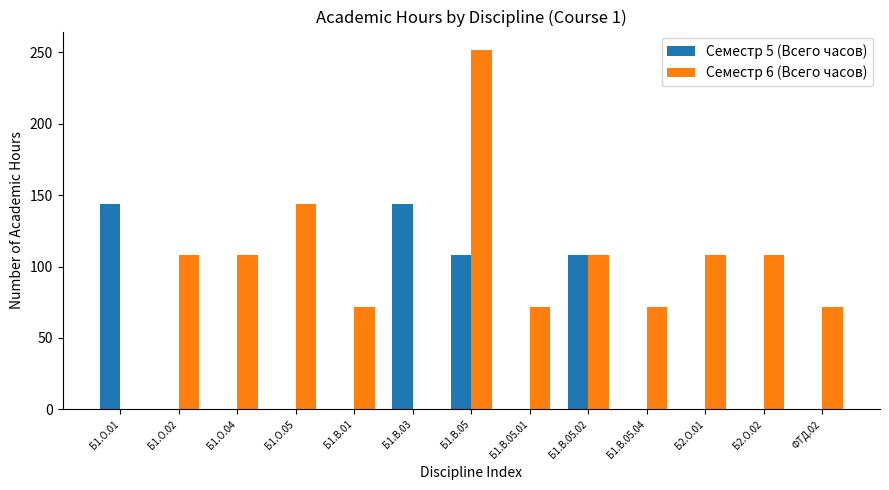

What is the average value of the Семестр 5 (Всего часов) series?

39